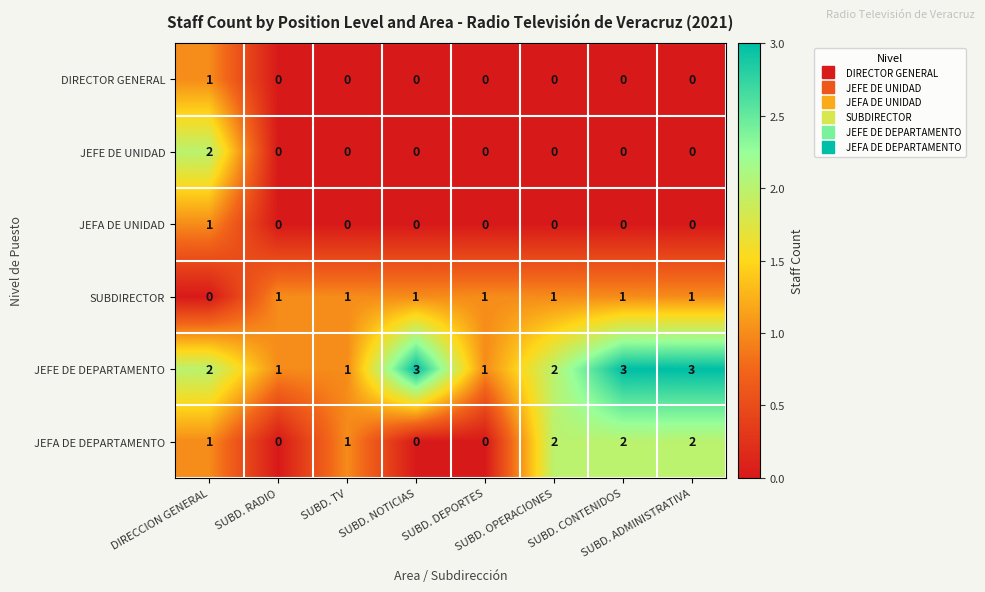

Count the JEFE DE DEPARTAMENTO values in the range 1 to 3.

8